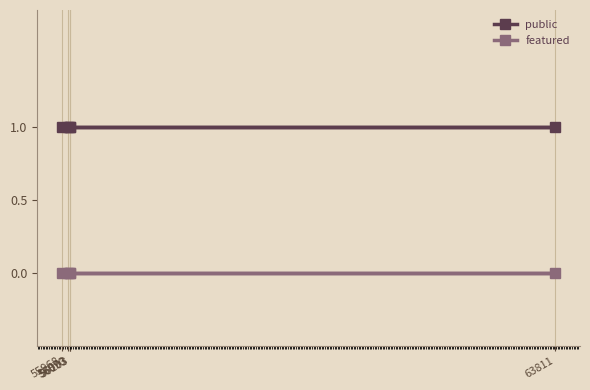

Which has a higher value, 56093 or 63811?

56093